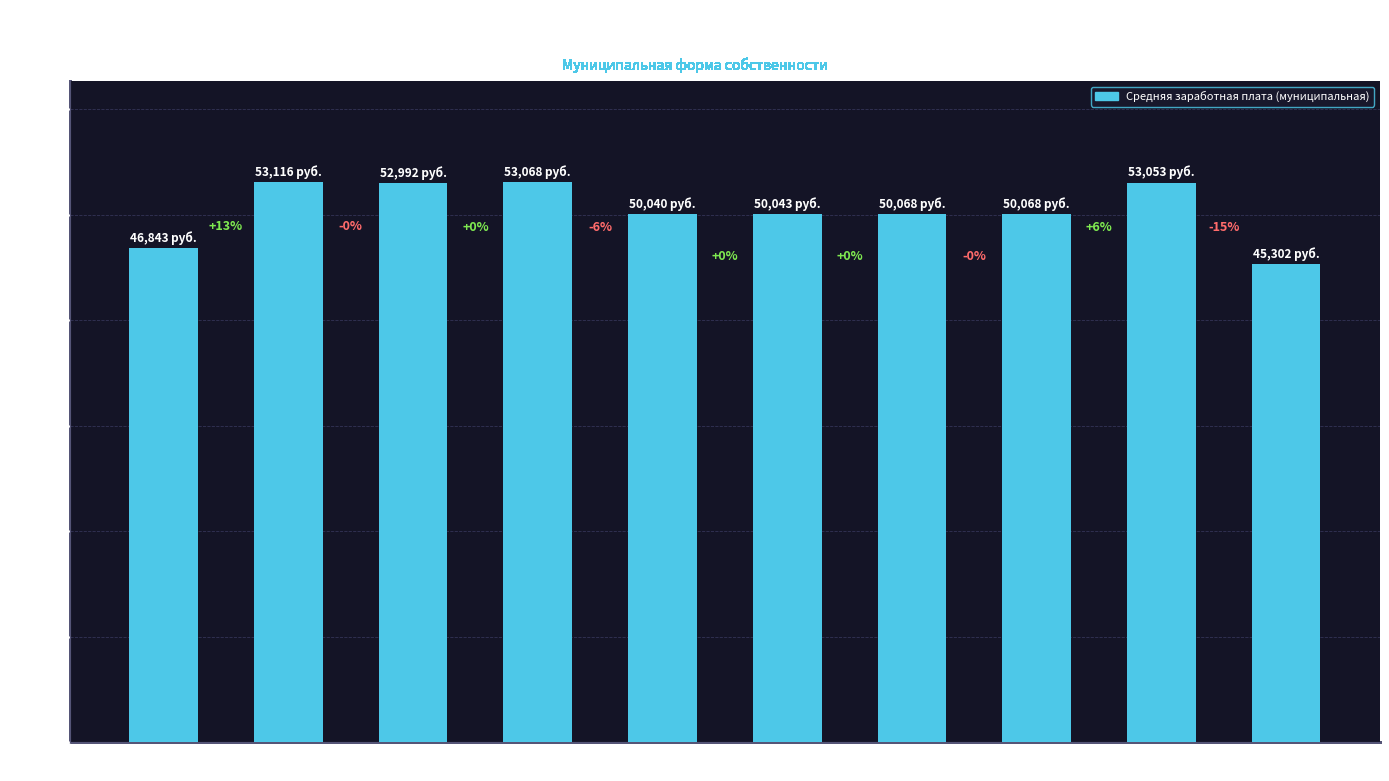

List the labels in order of value, smallest first.

Петрозаводский, Республика
Карелия, Медвежьегорский
район, Муезерский
район, Сегежский
район, Пудожский
район, Калевальский
район, Костомукшский, Кемский
район, Беломорский
район